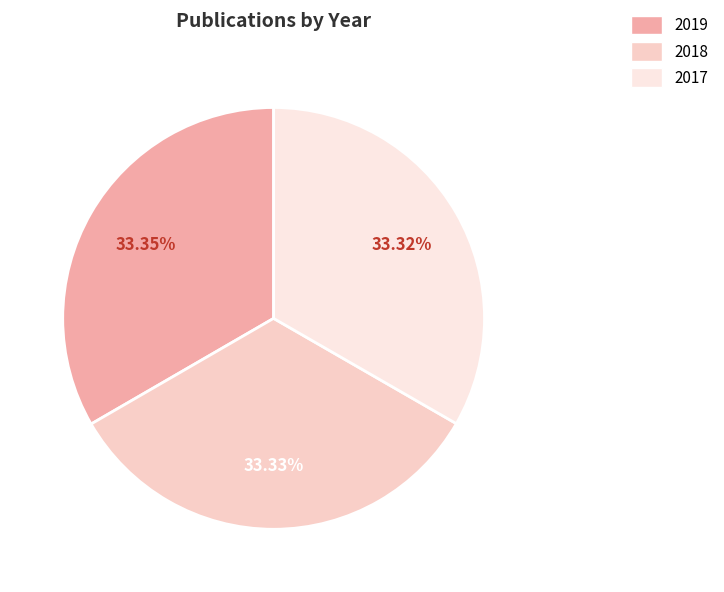

Count the number of slices in the pie.

3